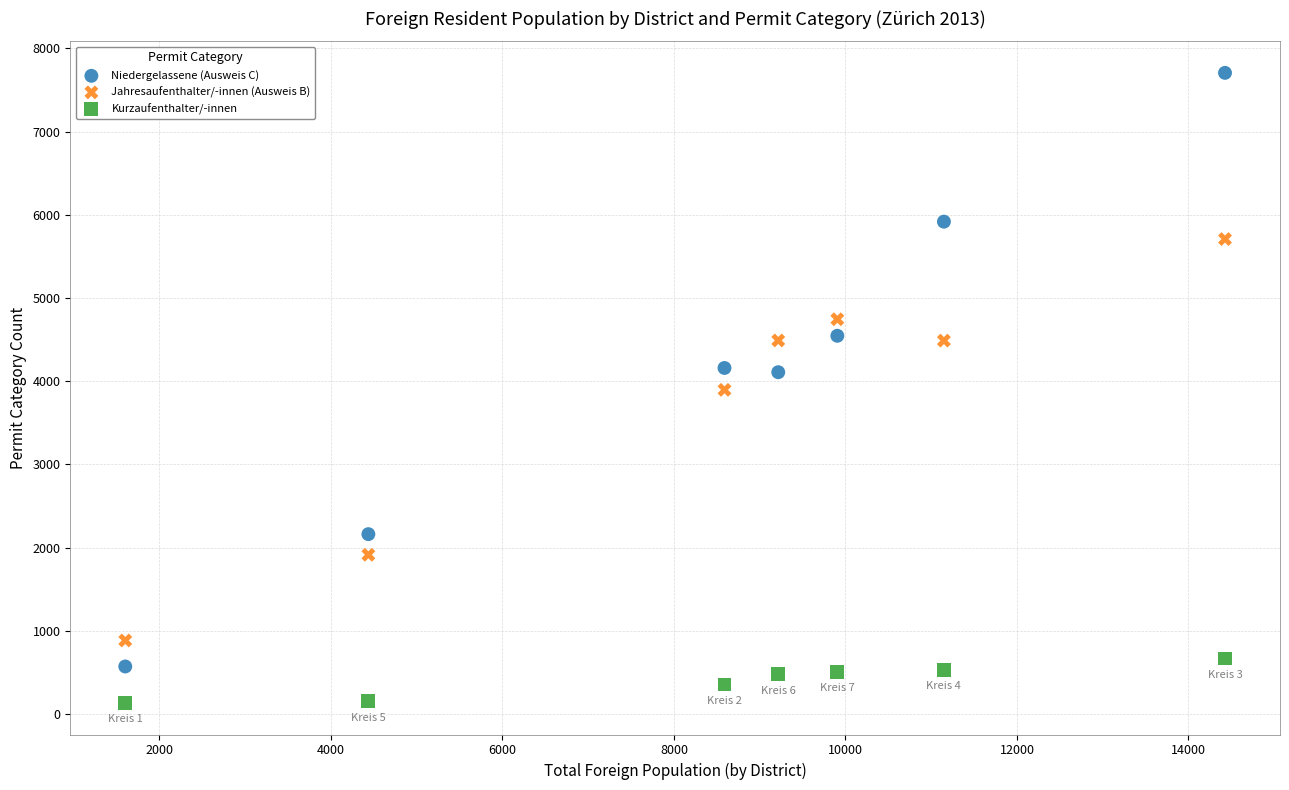

In the Jahresaufenthalter/-innen (Ausweis B) series, what Y value is closest to 3296?

3896